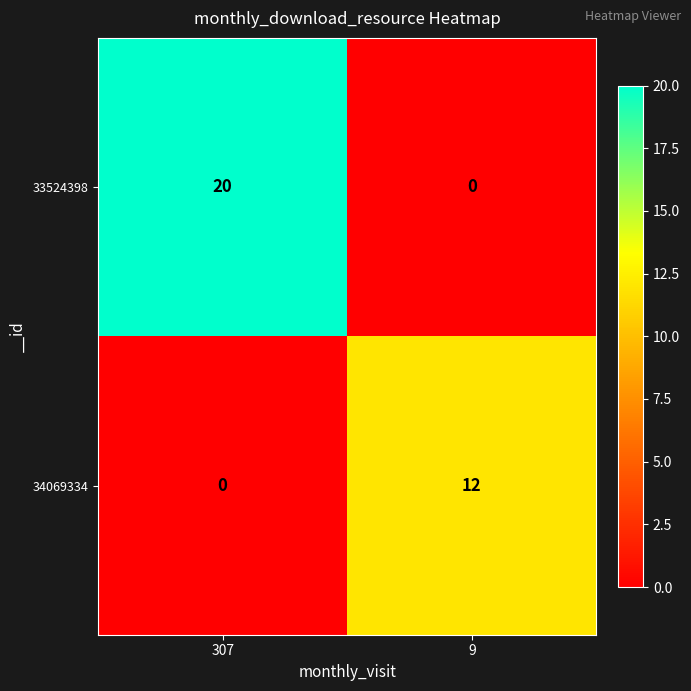

At which category is the sum across all series the highest?

307